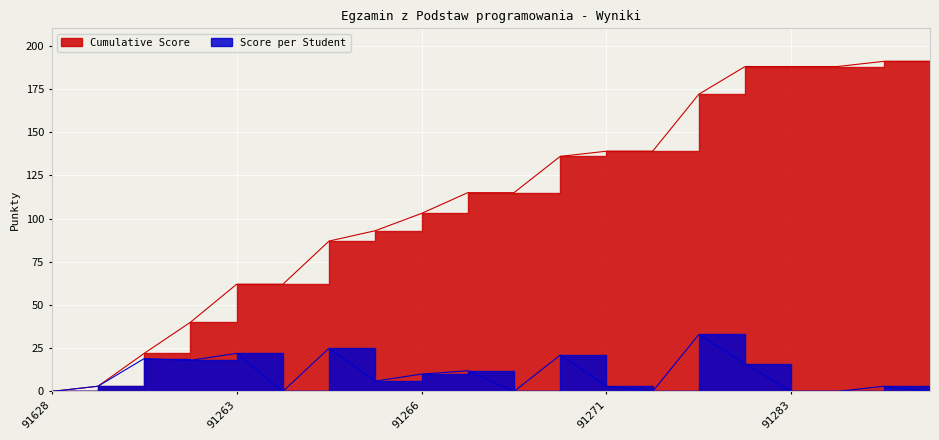

Which category has the highest value in the Score series?

91724